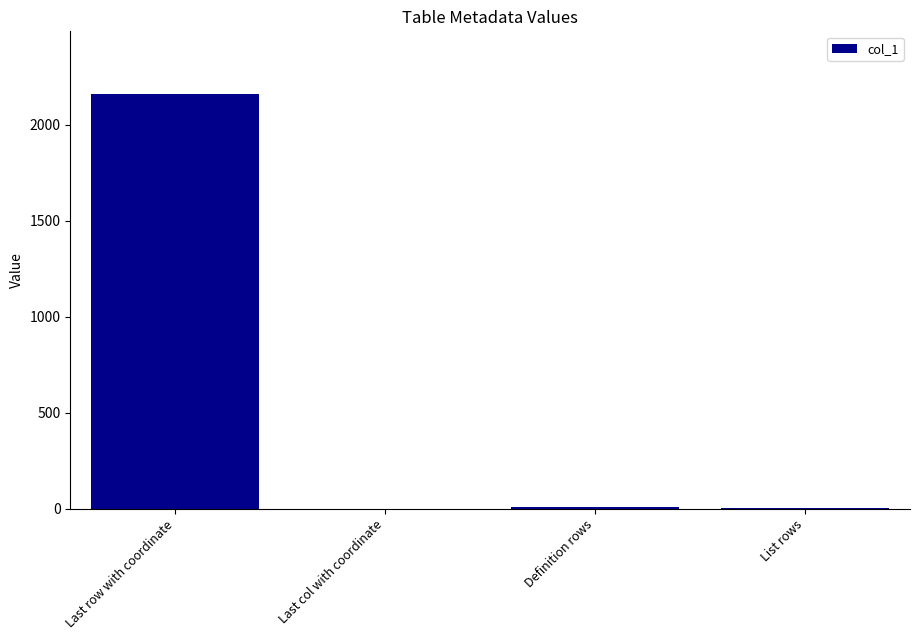

True or false: the data shows 2163 at Last row with coordinate.

True